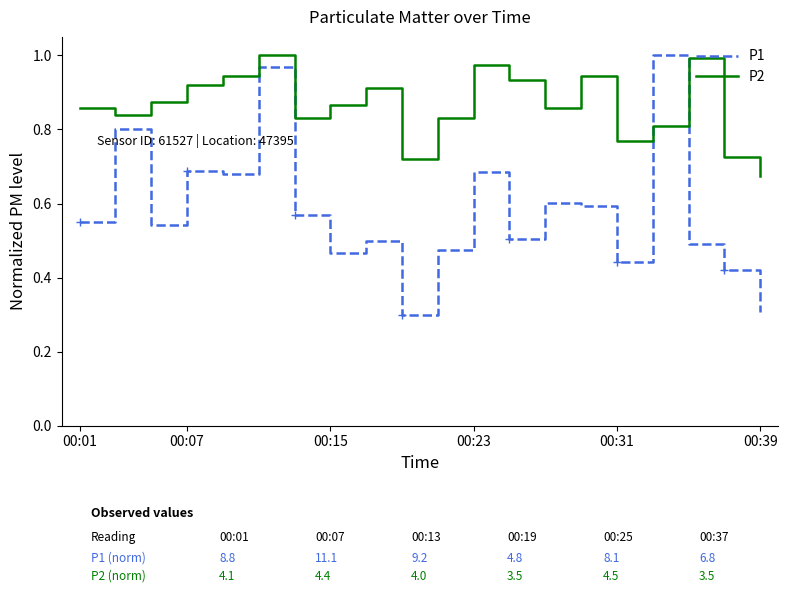

Which series has the largest range (max minus min)?

P1